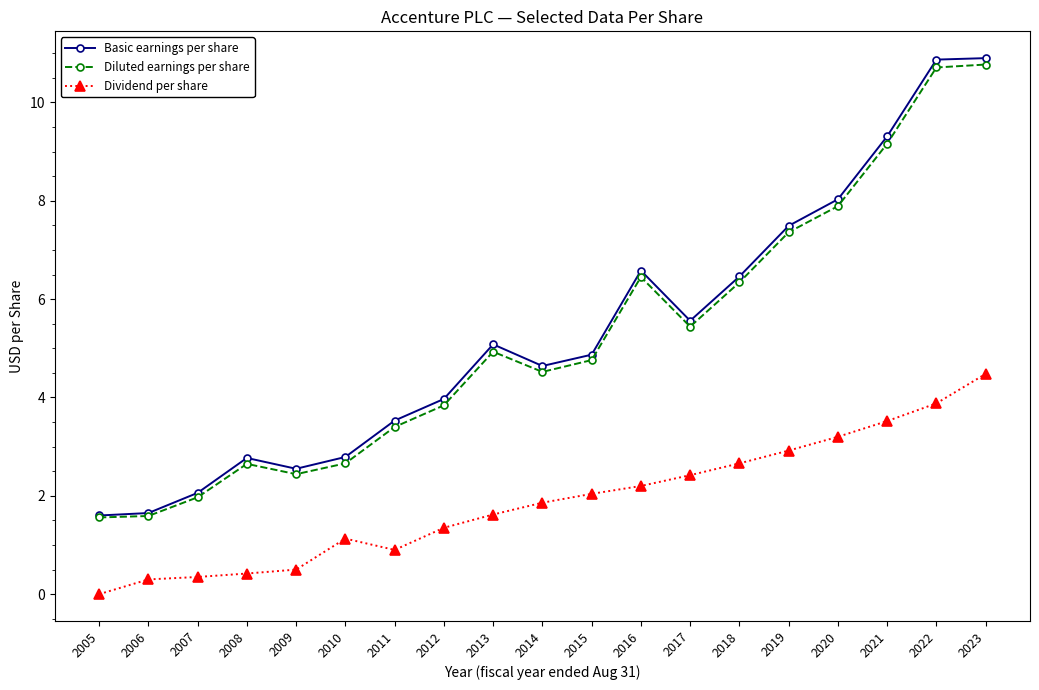

How many lines are shown in the chart?

3